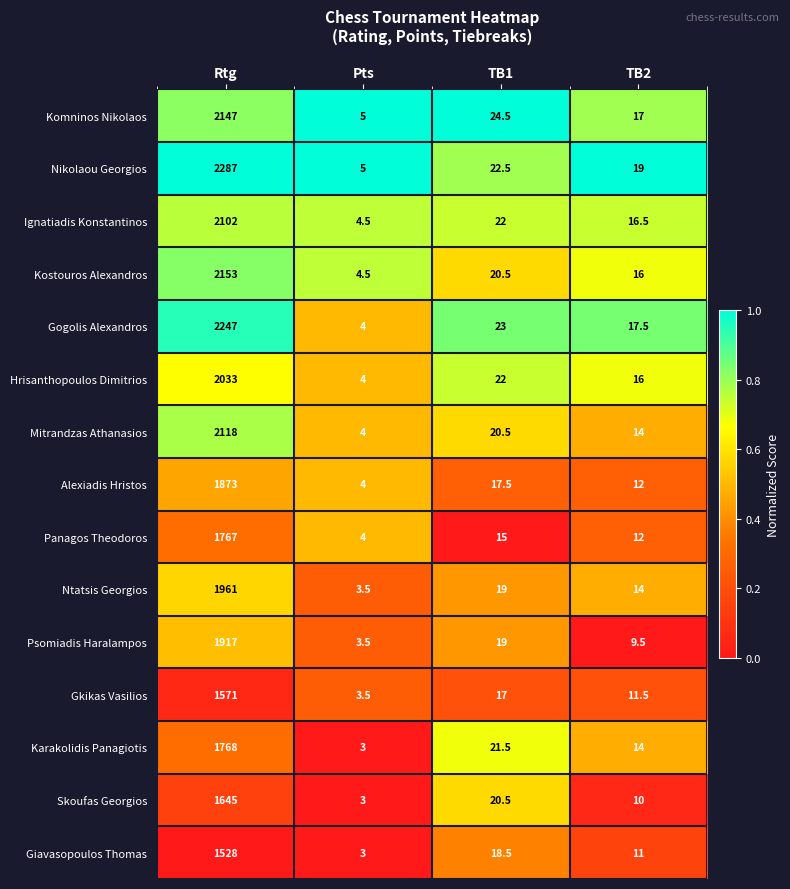

Which series changed the most between TB1 and TB2?

Skoufas Georgios